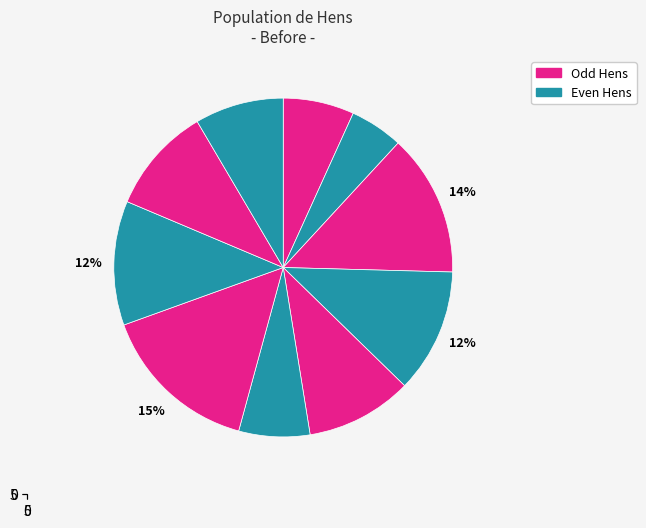

Between Hen 10 and Hen 6, which is larger?

Hen 10